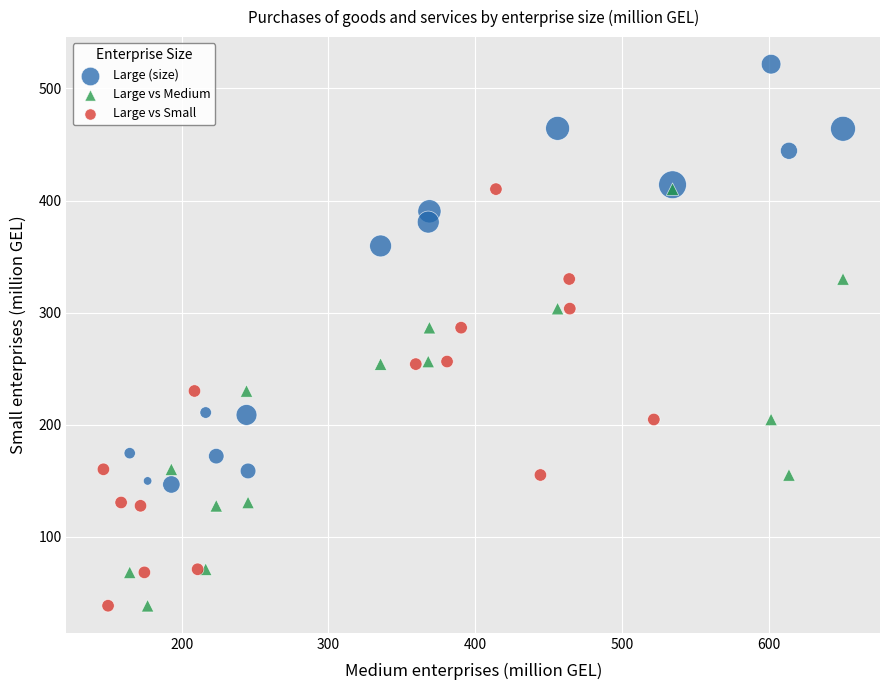

Which series reaches the maximum Y coordinate?

Large (size)